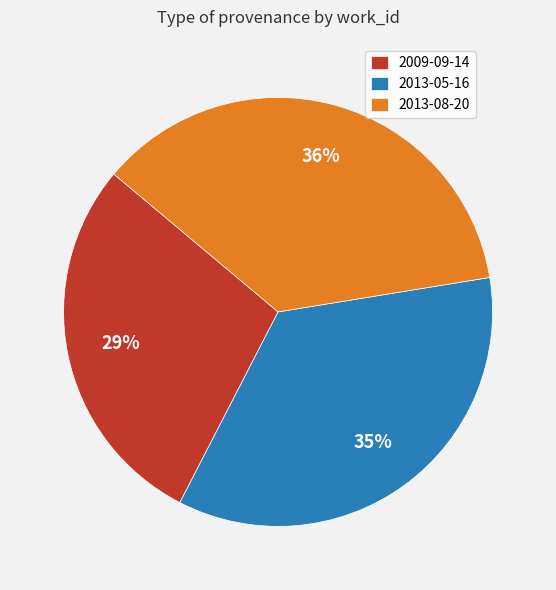

Is it true that 2013-05-16 is 35% of the pie?

True